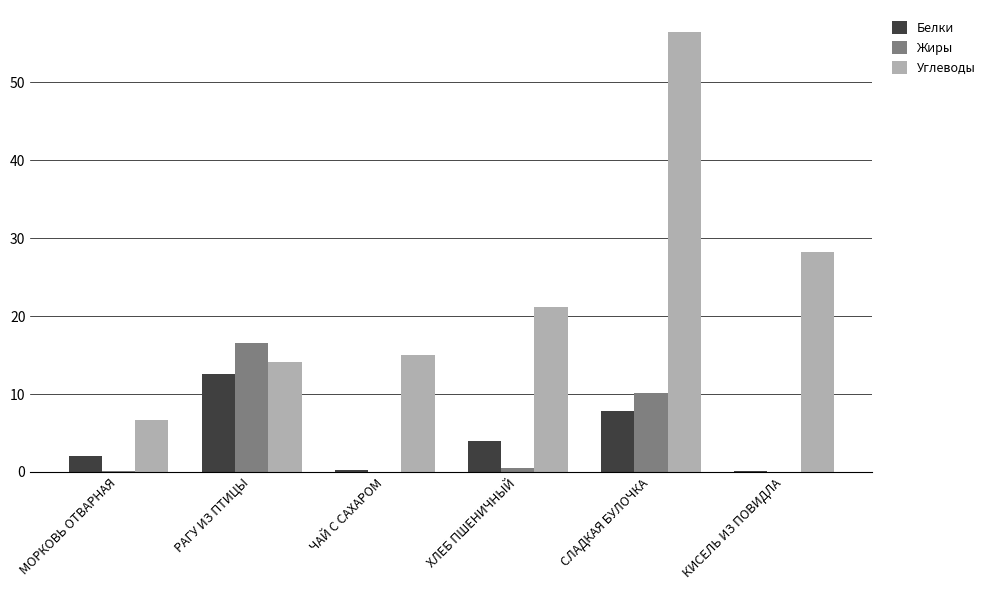

How many categories are shown in the chart?

6